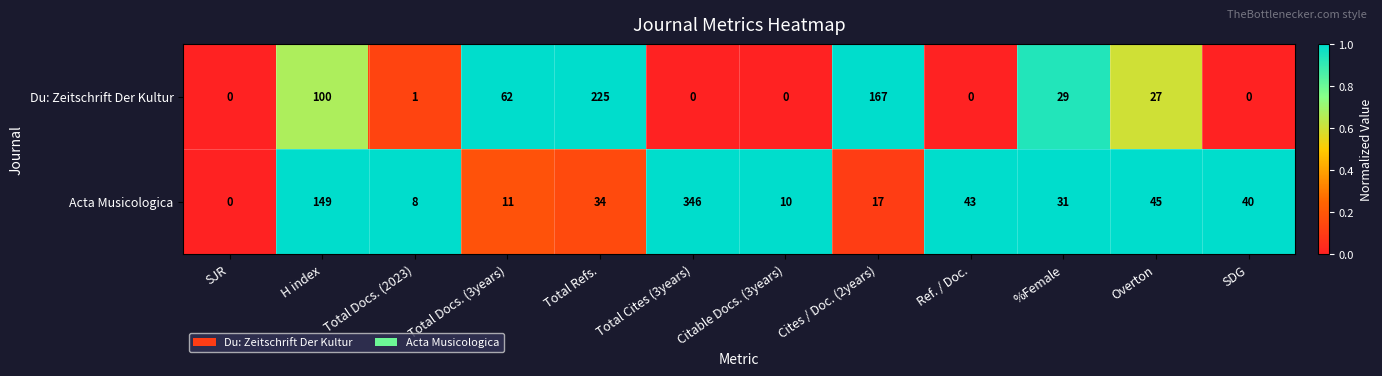

The value of Du: Zeitschrift Der Kultur at H index is 100. True or false?

True